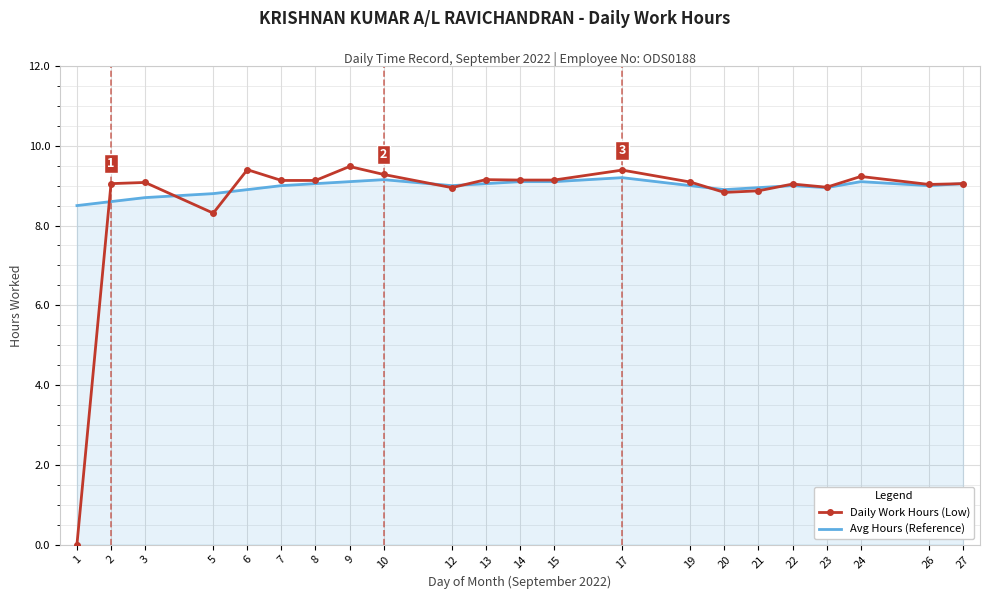

Is it true that Daily Work Hours (Low) equals 9.1 at 19?

True